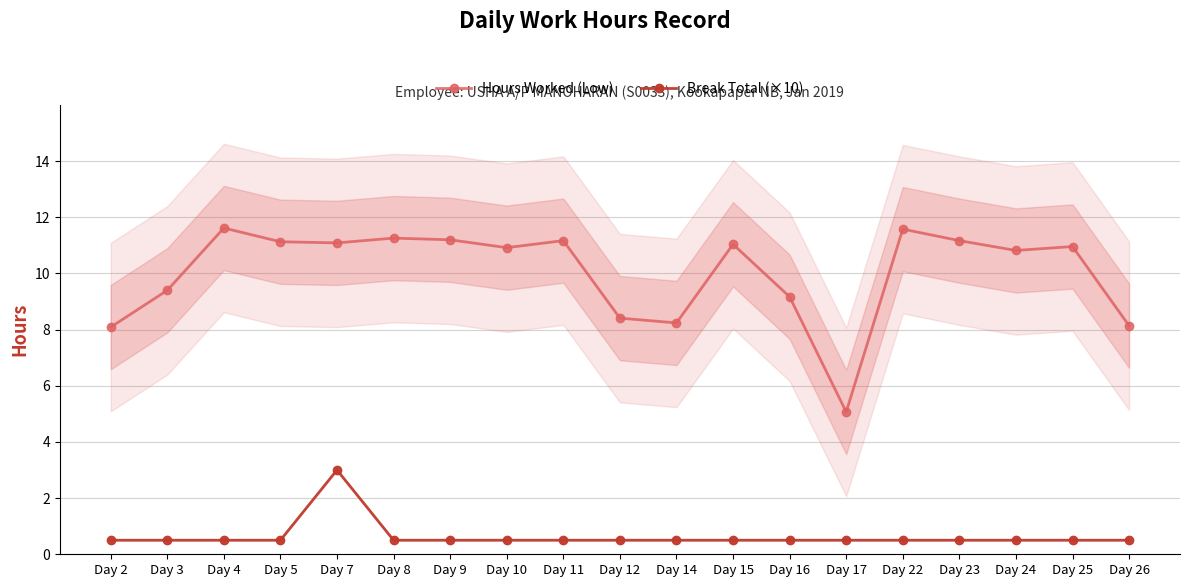

How many distinct data groups are displayed?

2